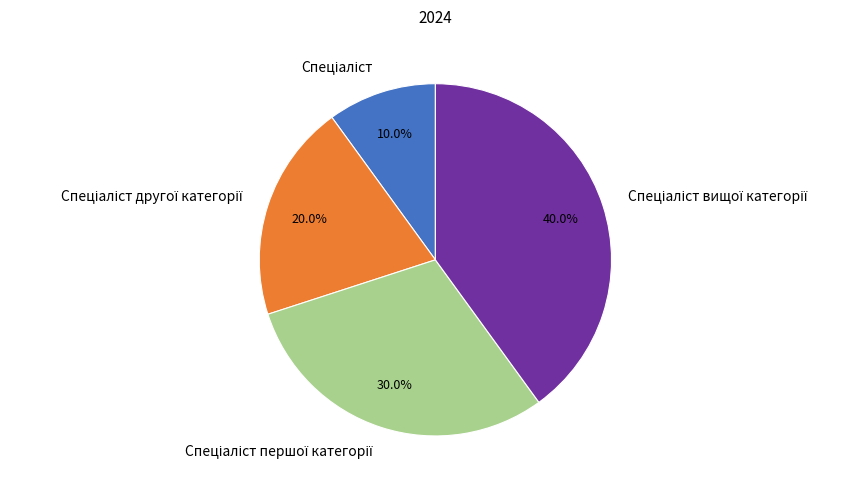

Does any single category account for the majority?

No